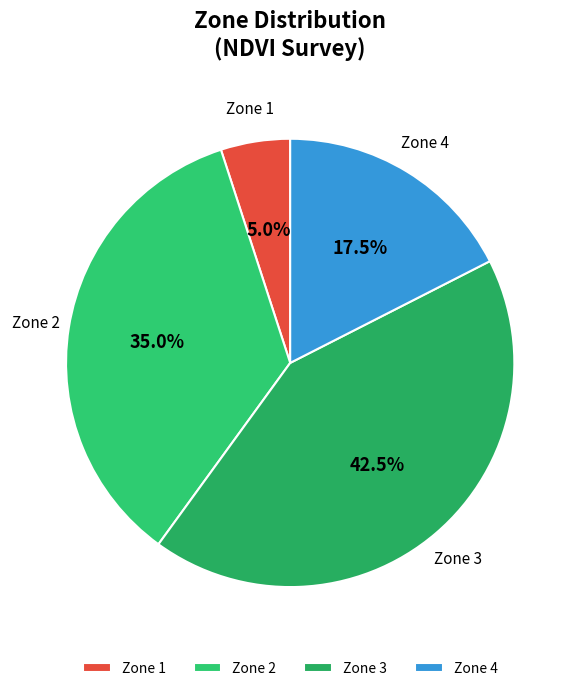

What is the ratio of the value at Zone 1 to the value at Zone 4?

0.3